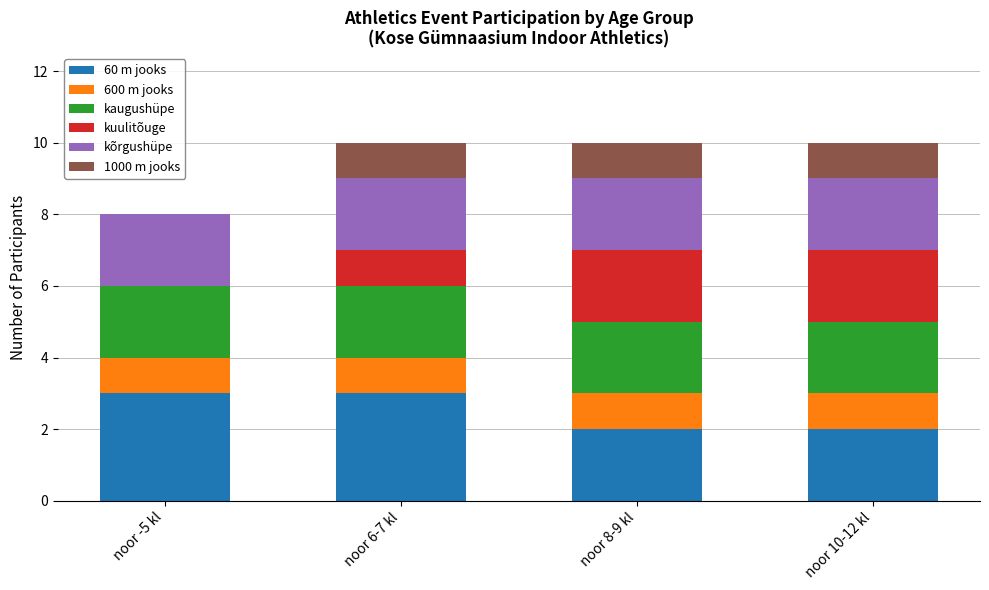

What is the sum of all 60 m jooks values?

10